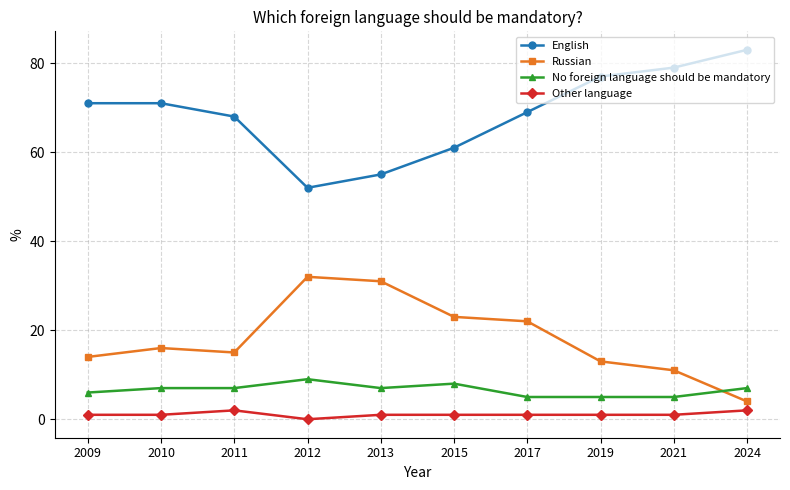

What is the difference between the maximum and minimum values in the Russian series?

28